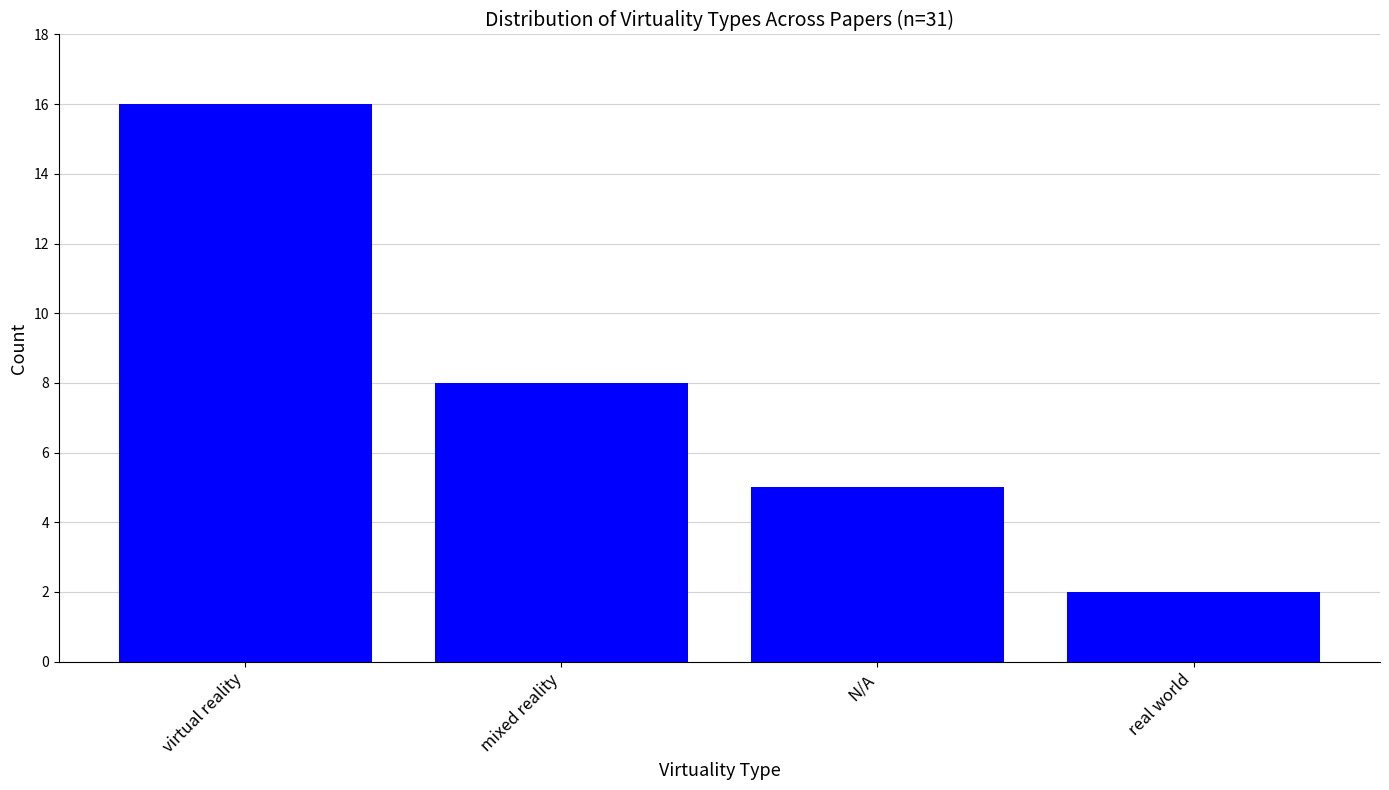

What is the sum of all values?

31